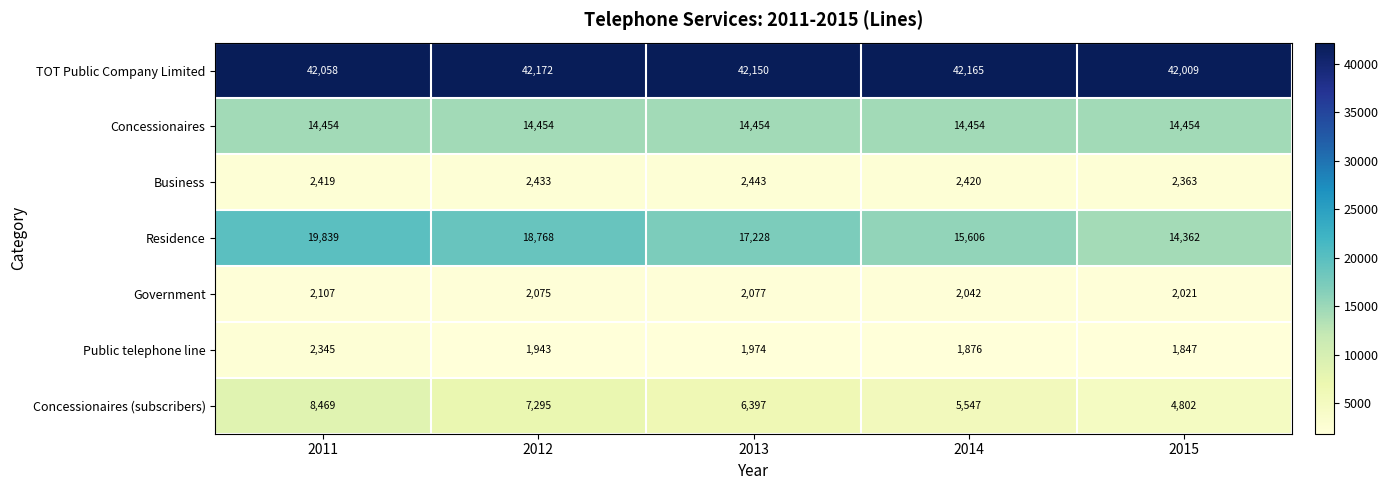

The TOT Public Company Limited series shows 42165 at 2014. True or false?

True